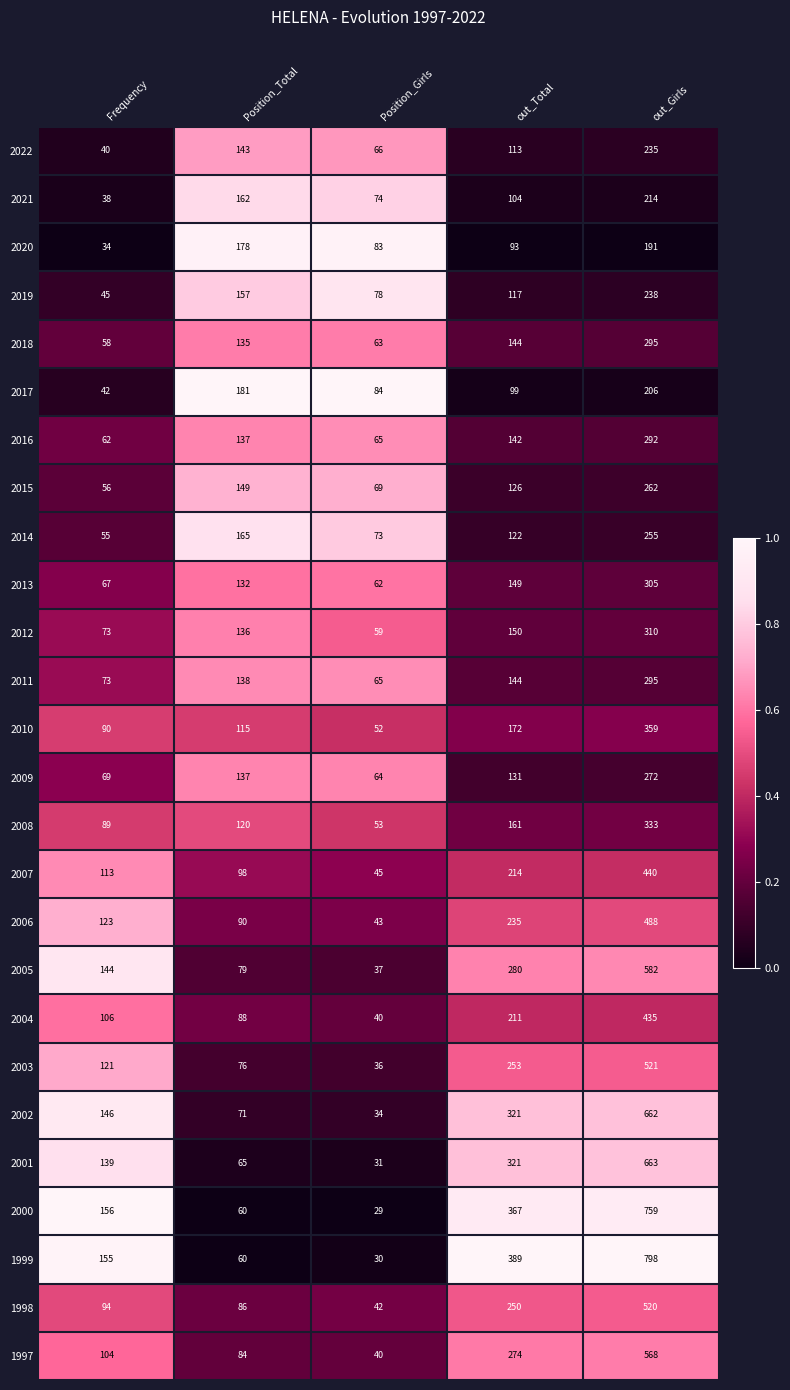

The 2004 series shows 40 at Position_Girls. True or false?

True